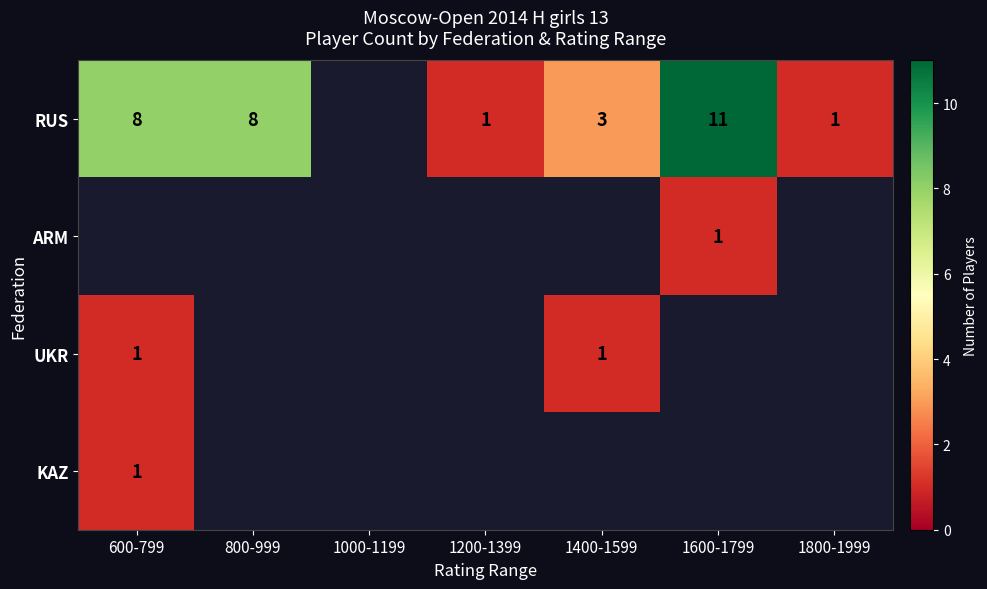

The value of RUS at 600-799 is 4. True or false?

False